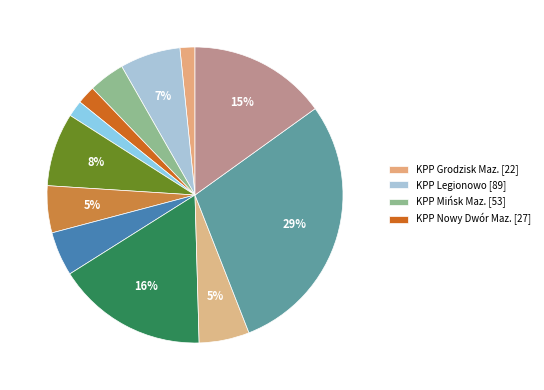

Is there a majority slice in this chart?

No